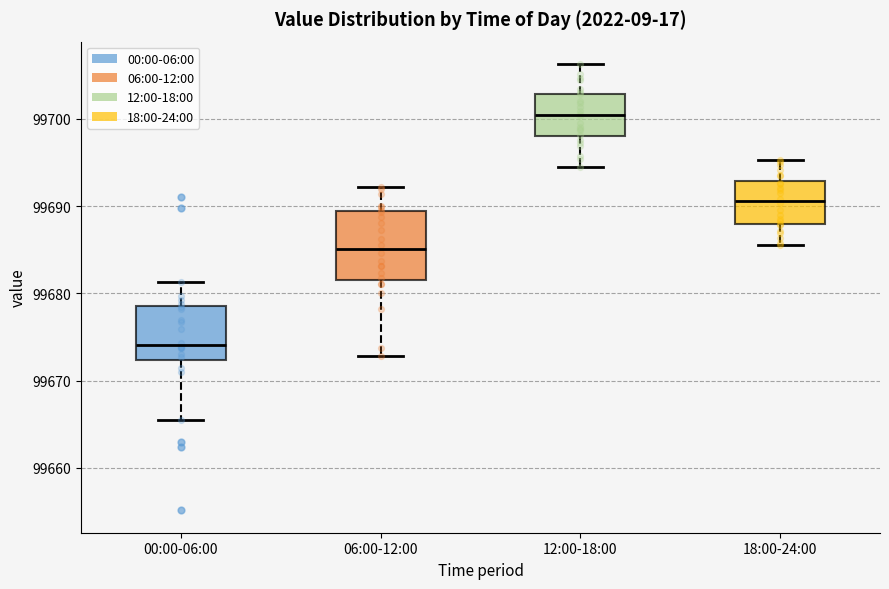

Where does the upper whisker of the box for 18:00-24:00 end on the y-axis? The values are not printed on the chart, so give them approximately, as read against the axis.

99695